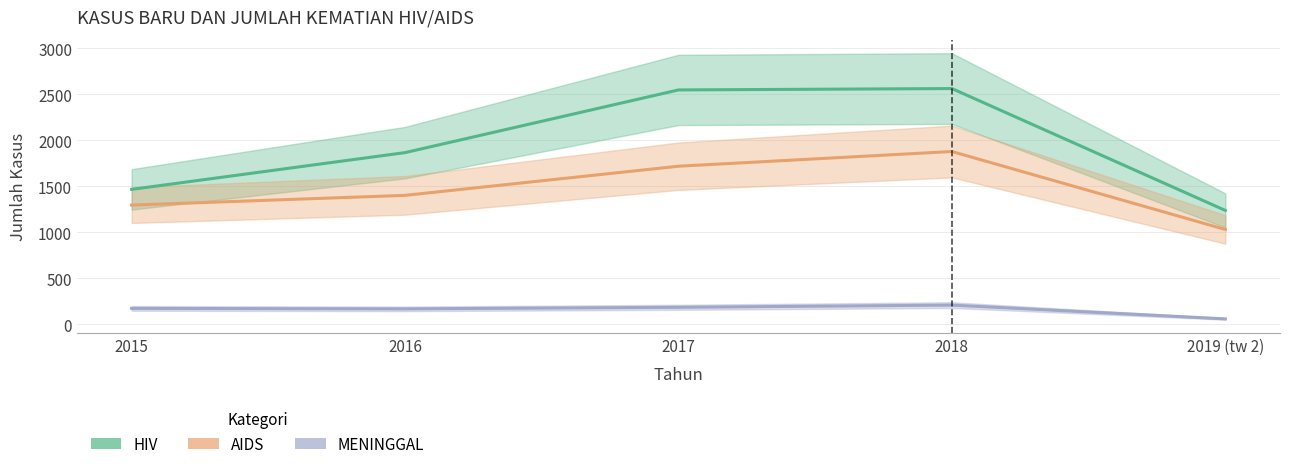

In MENINGGAL, how many points are higher than both neighbors (excluding endpoints)?

1